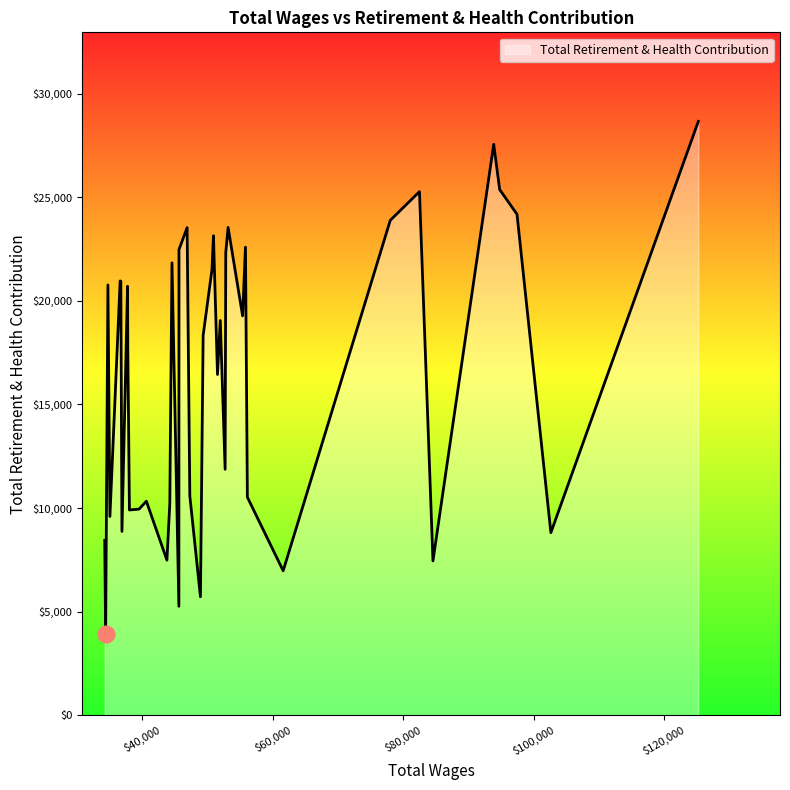

What is the difference between the maximum and minimum values?

24778.4